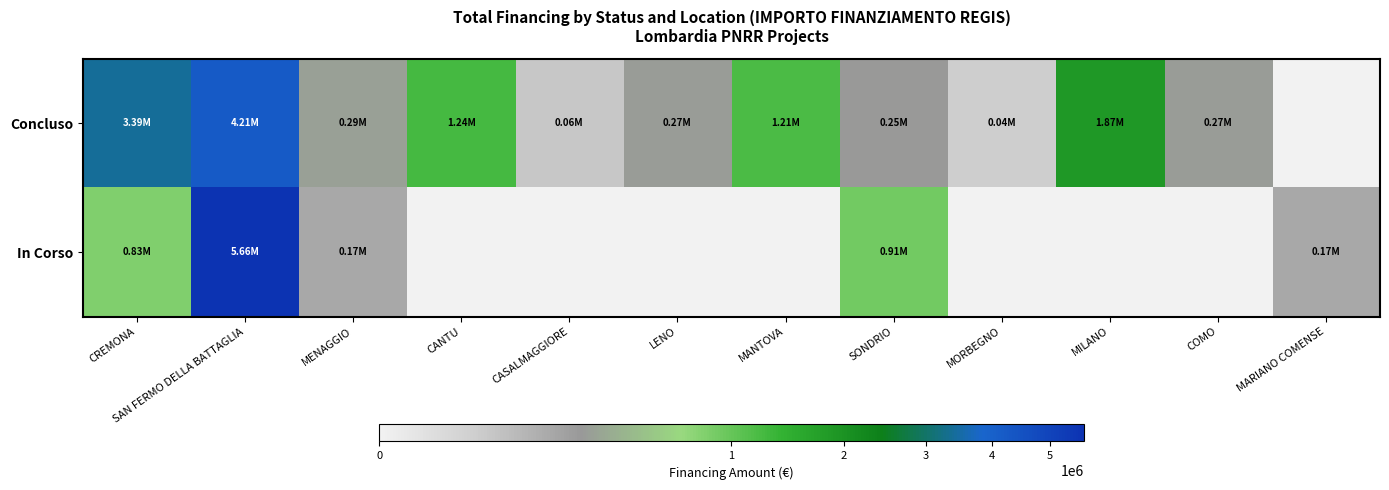

How many series are shown in this chart?

2